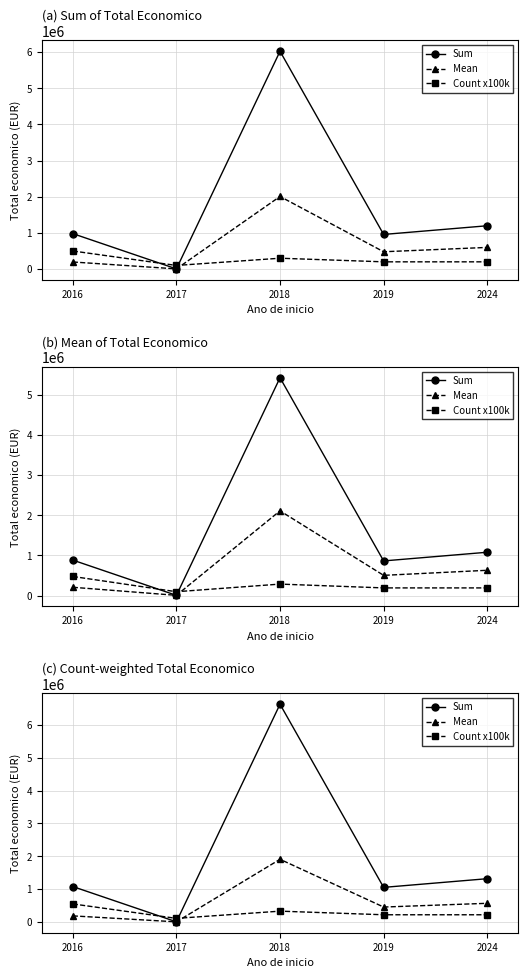

Where do Mean and Count x100k first cross each other?

2017 and 2018